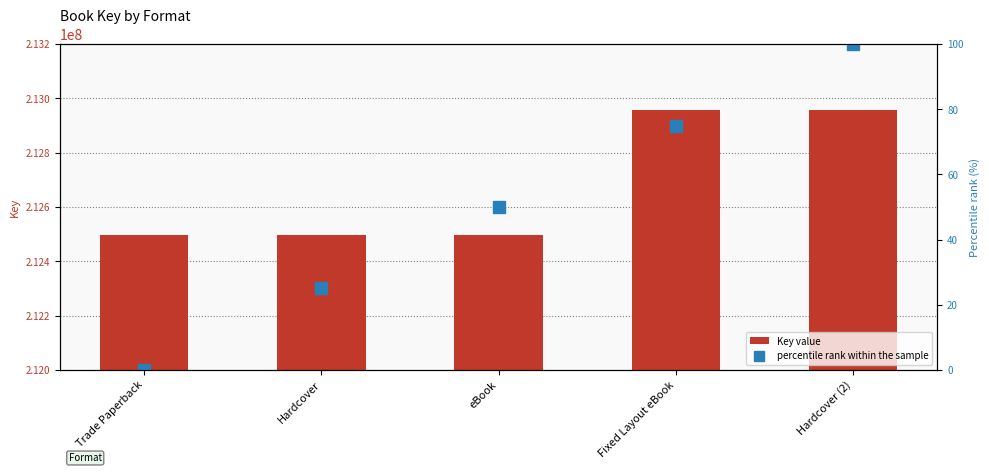

What is the difference between the Key value values at eBook and Hardcover (2)?

460577